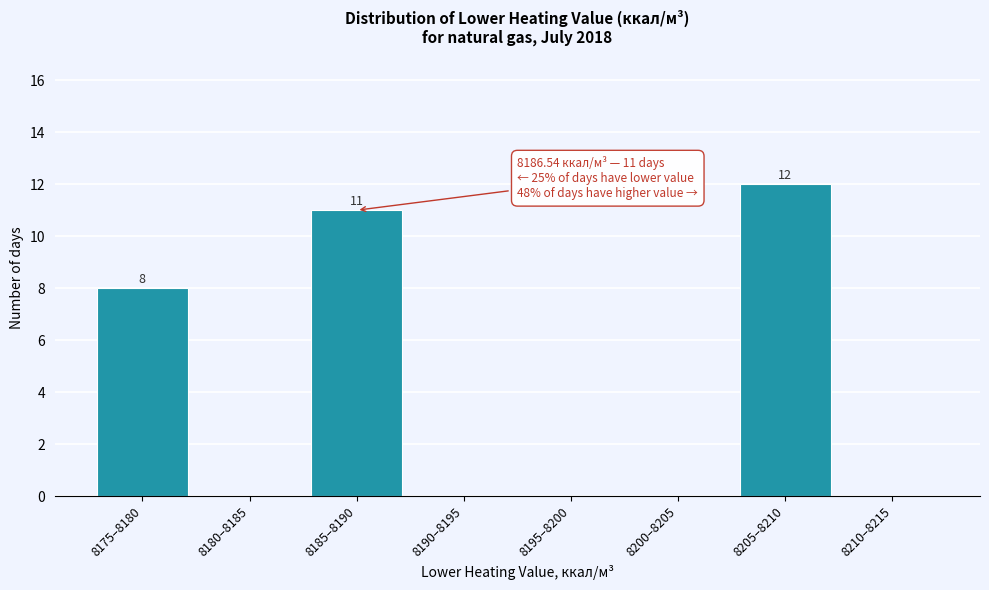

Reading left to right, what are all the values shown in this chart?

8175–8180=8	8180–8185=0	8185–8190=11	8190–8195=0	8195–8200=0	8200–8205=0	8205–8210=12	8210–8215=0